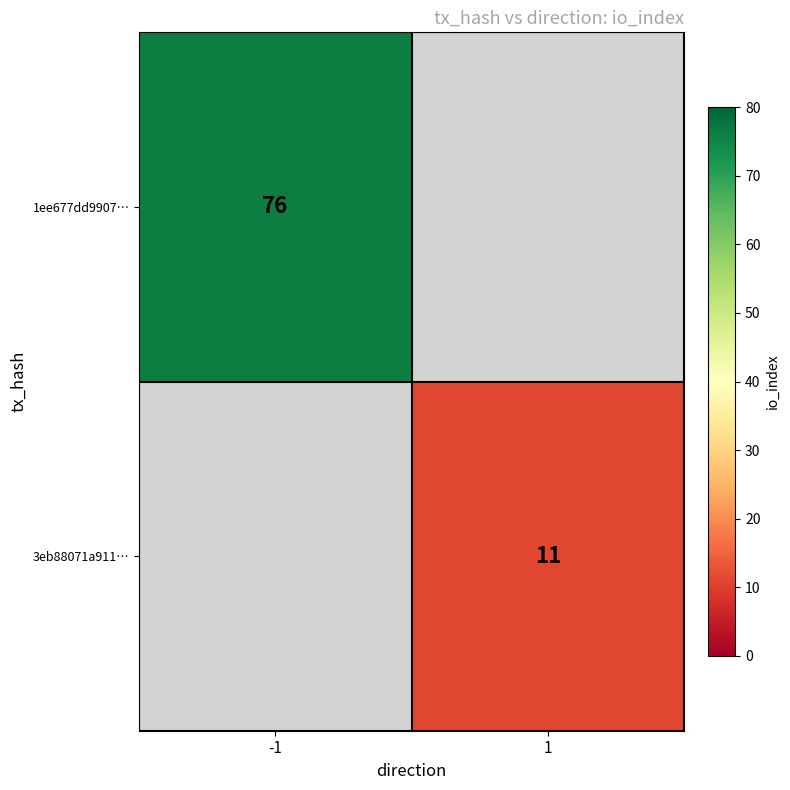

At how many categories does at least one series exceed 56?

1